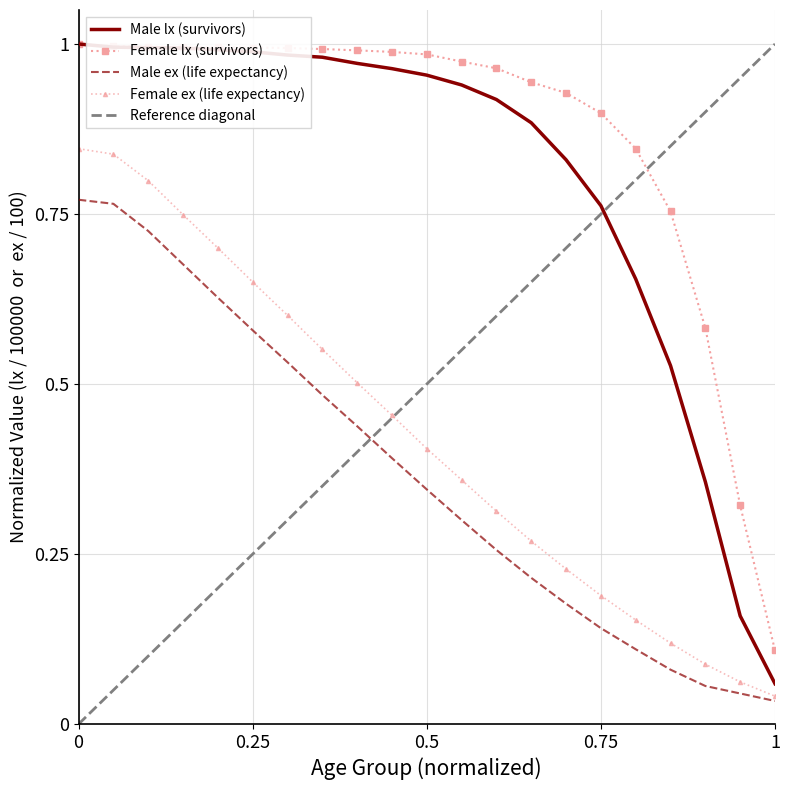

True or false: Female ex has more than 2 points higher than both neighbors.

False